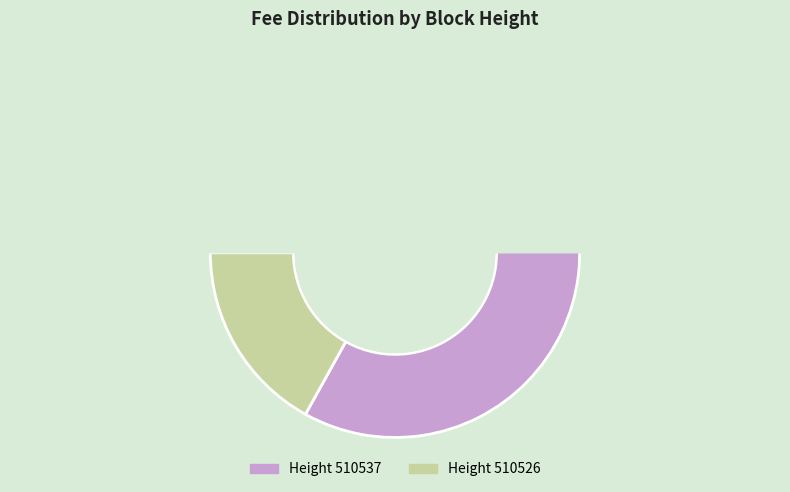

What is the smallest slice in the pie chart?

510526